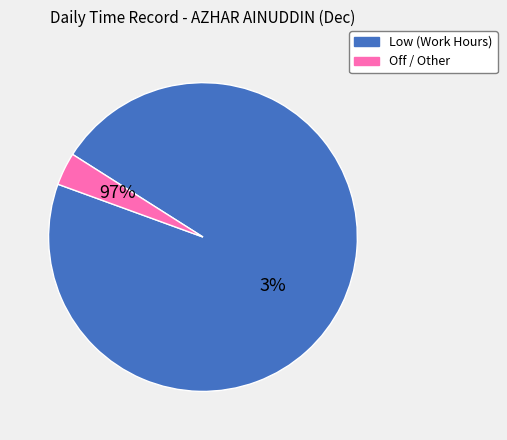

True or false: 22 accounts for 18% of the total.

False